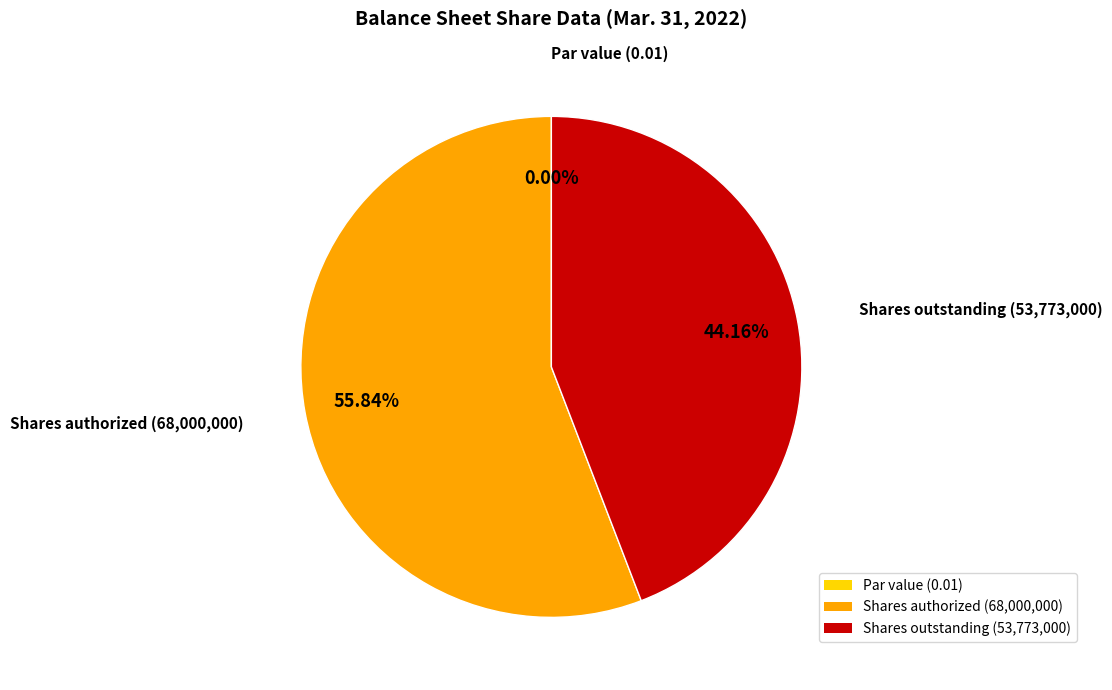

How many slices are in this pie chart?

3